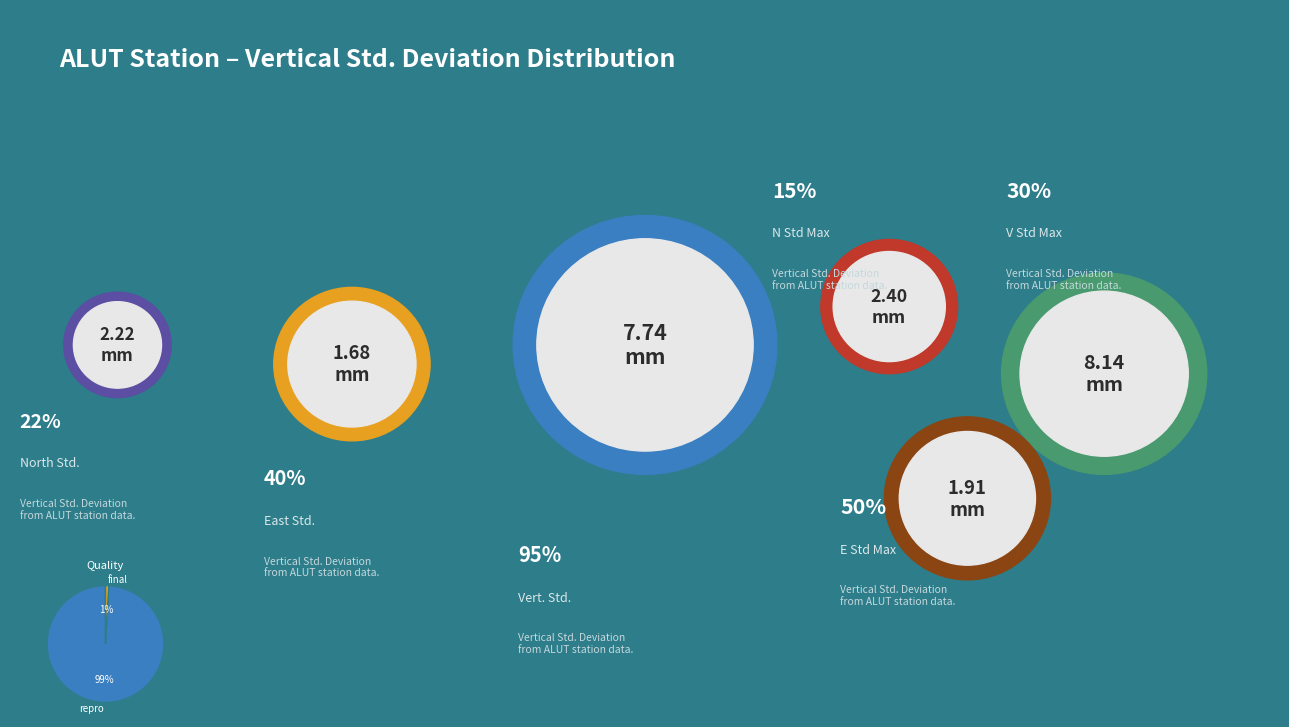

Which has a higher value, final or repro?

repro